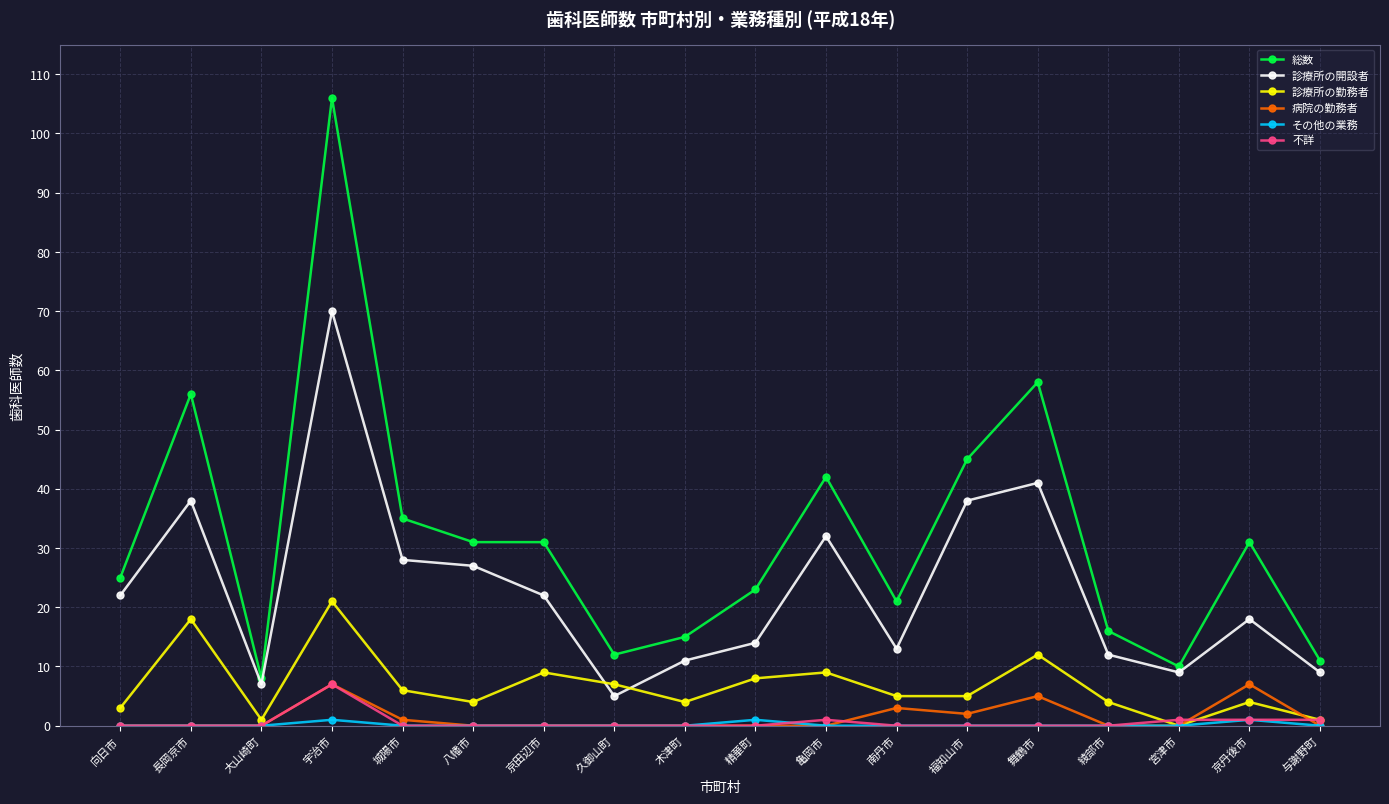

The 不詳 series shows 0 at 向日市. True or false?

True